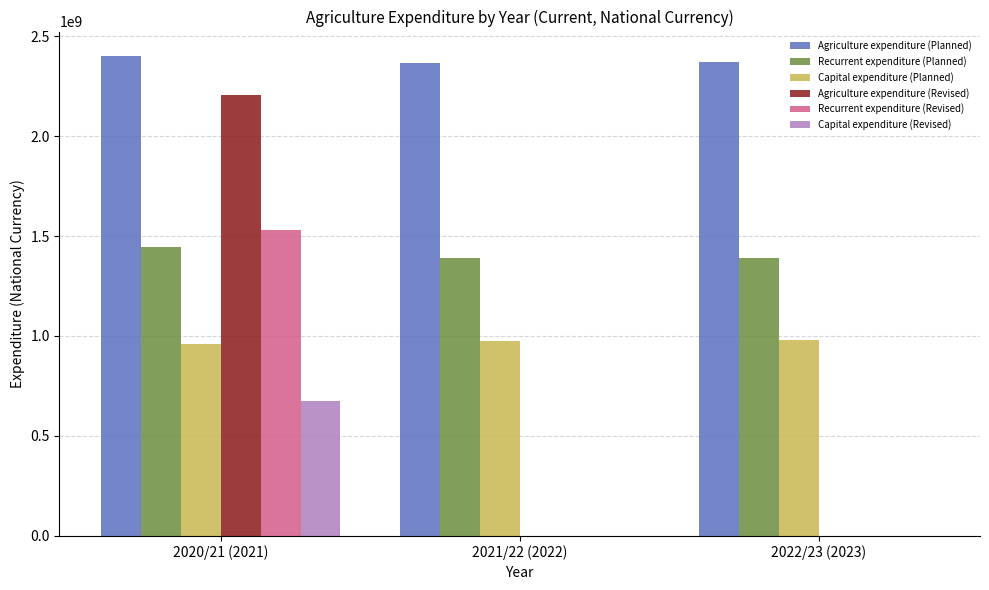

How many groups of bars are there?

3